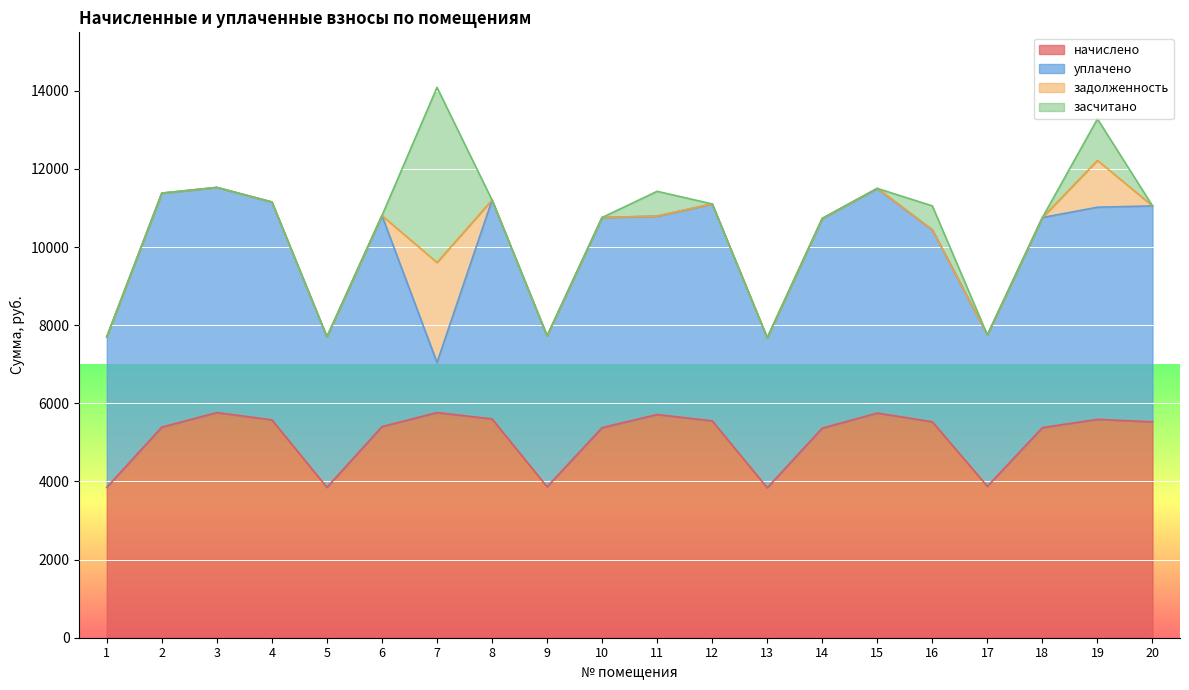

What is the spread (max minus min) of values at 4?

5576.6